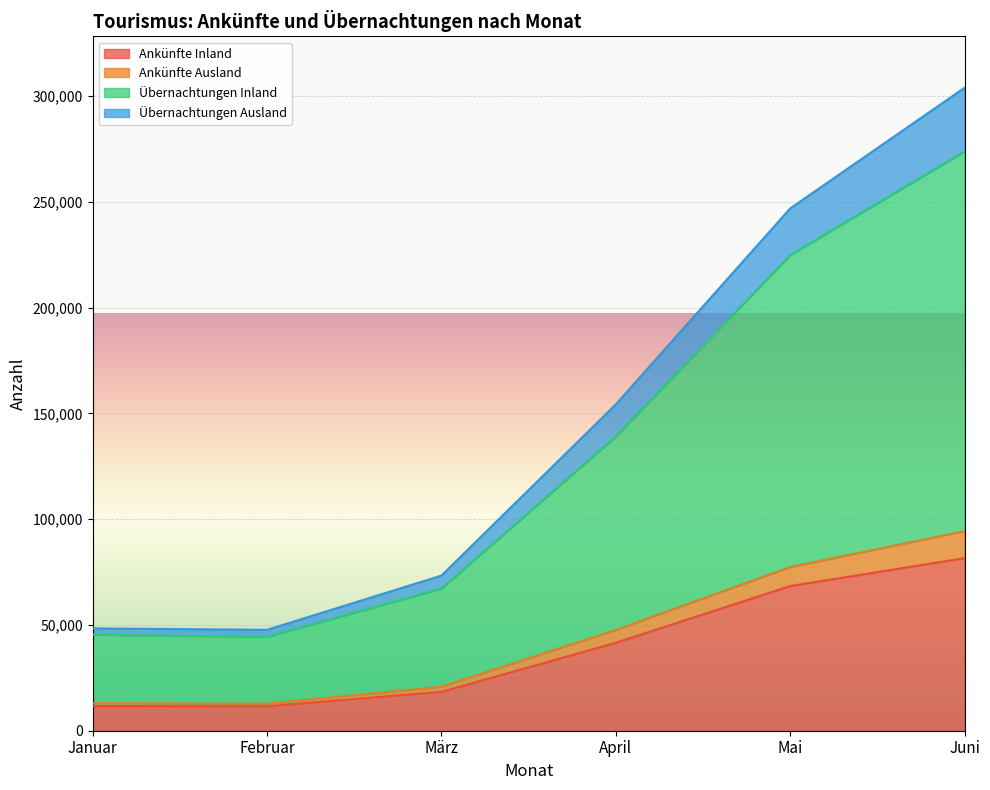

At which category is the sum across all series the highest?

Juni